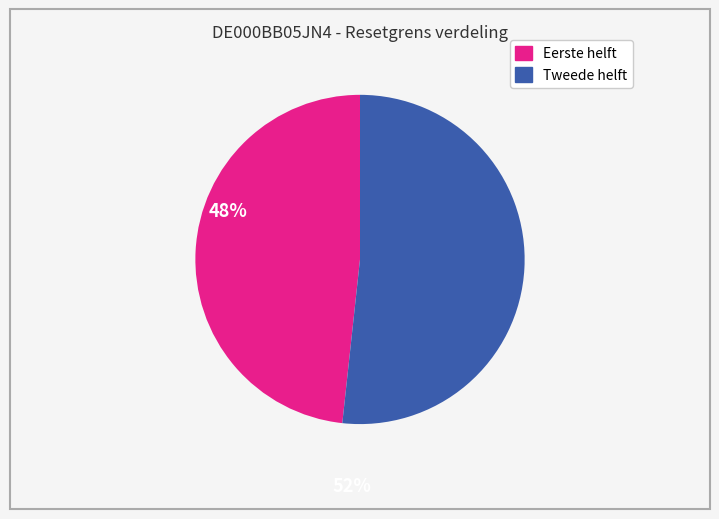

Is there a majority slice in this chart?

Yes